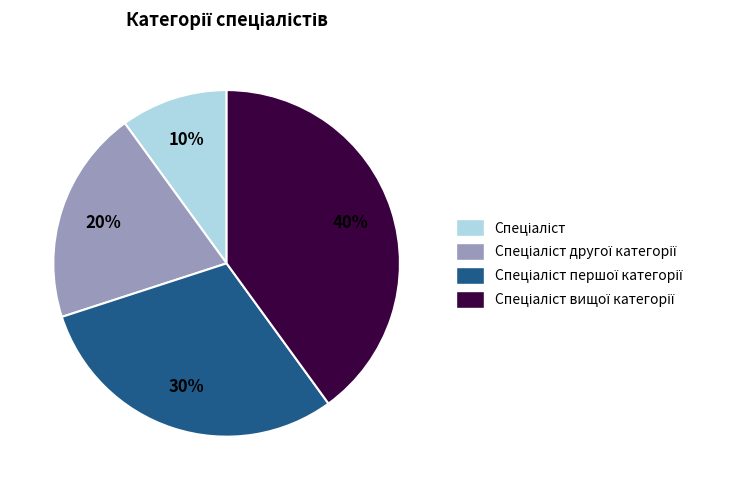

Is there any slice that represents more than half of the pie?

No